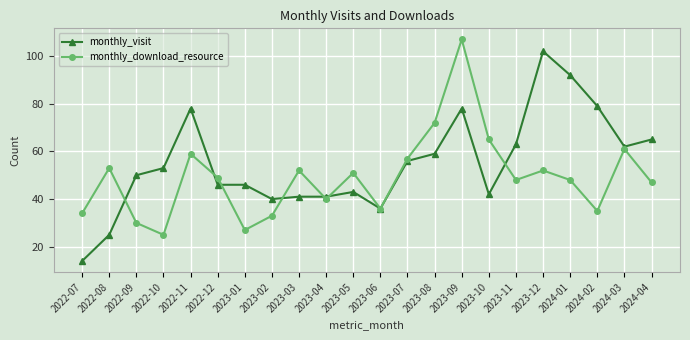

What are all the series names shown in the legend?

monthly_visit, monthly_download_resource